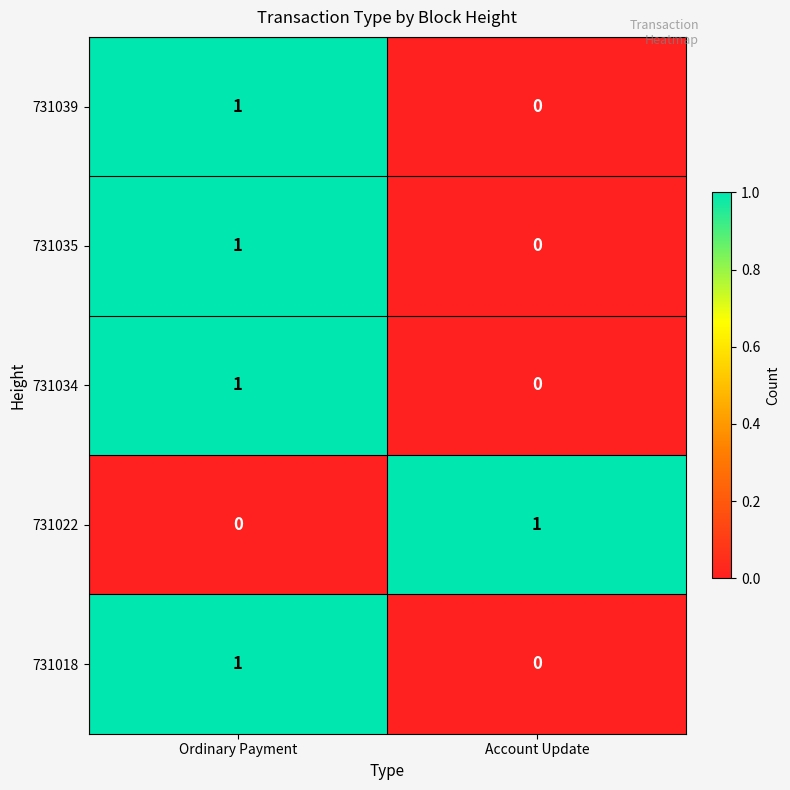

What is the total value across all series at Account Update?

1